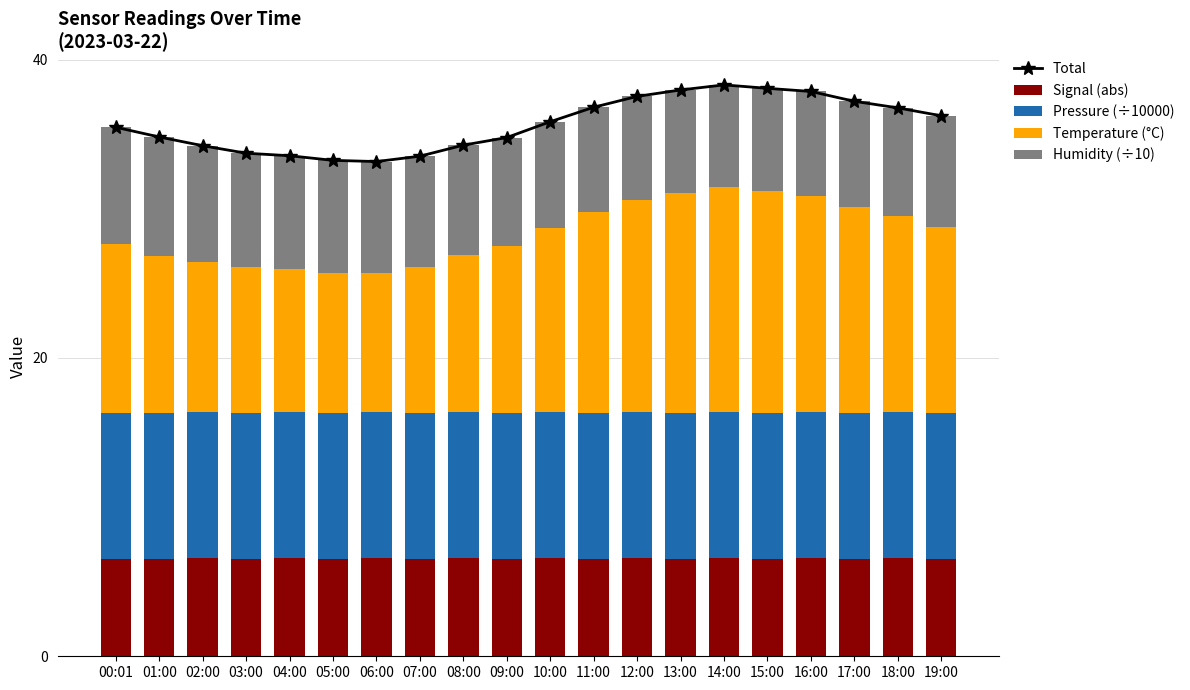

What is the value of the Humidity (÷10) bar at the 4th from the left?

7.6